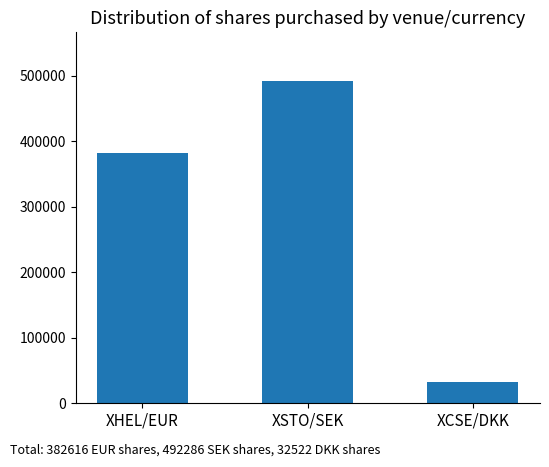

What is the minimum value shown in the chart?

32522